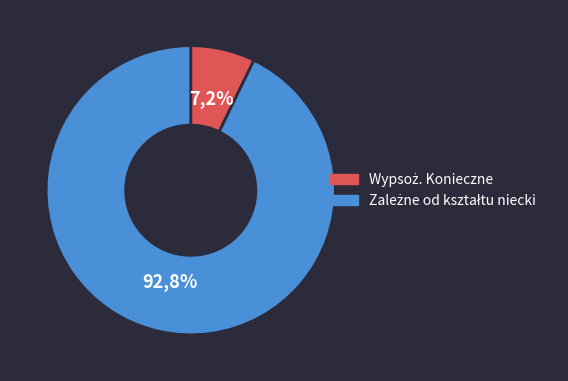

Is it true that Zależne od kształtu niecki is 93% of the pie?

True